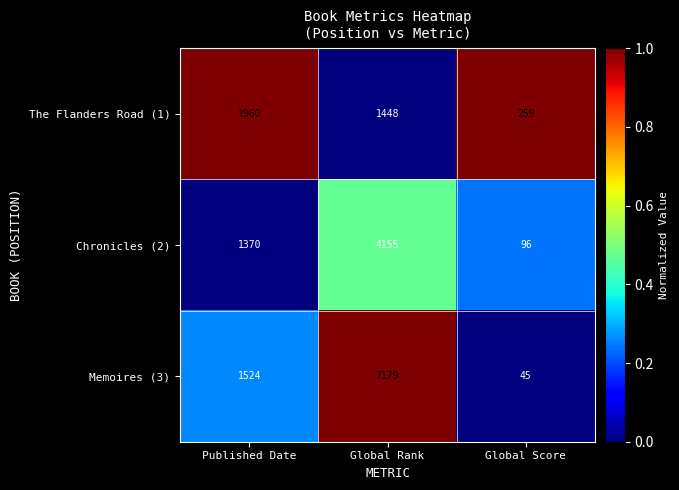

Which series changed the most between Published Date and Global Rank?

Memoires (3)